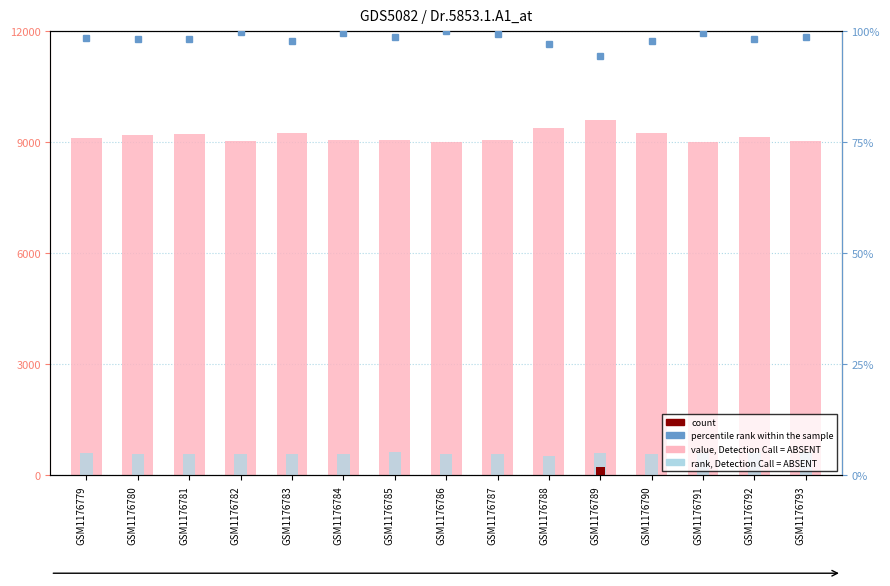

Which label corresponds to the largest value in the chart?

GSM1176789